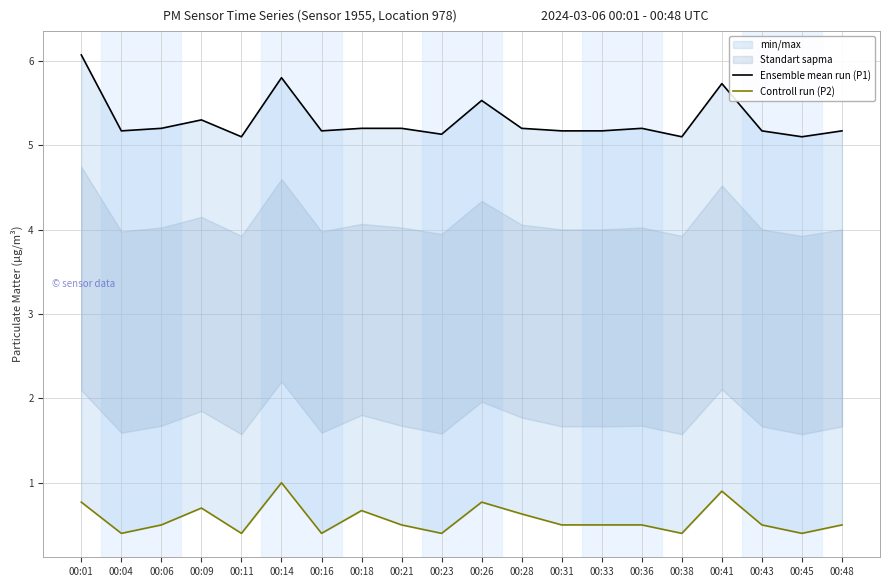

What is the value of the Controll run (P2) point at the 20th from the left?

0.5